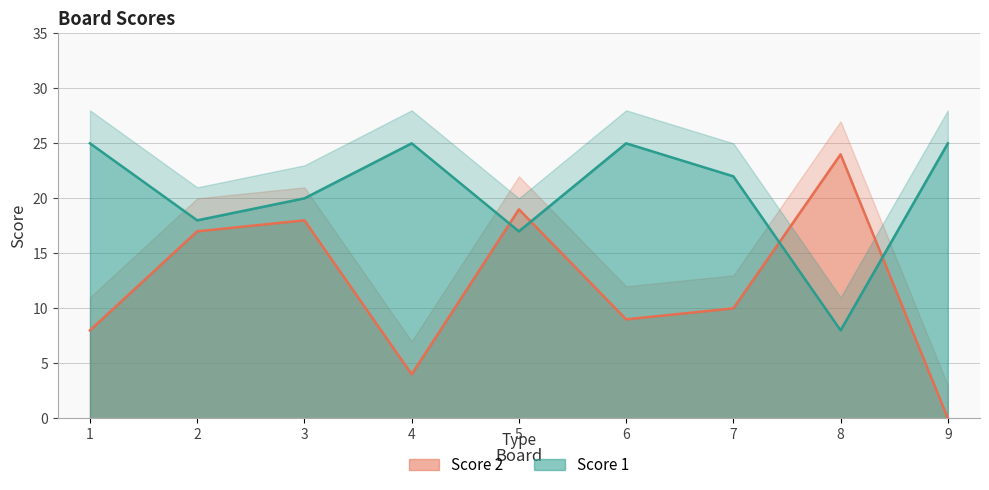

Is it true that Score 1 equals 25 at 1?

True